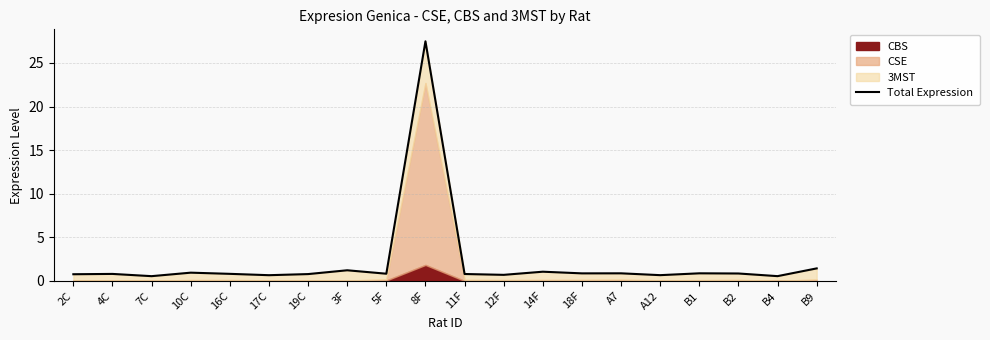

Where is the data nearest to the value 14?

B9